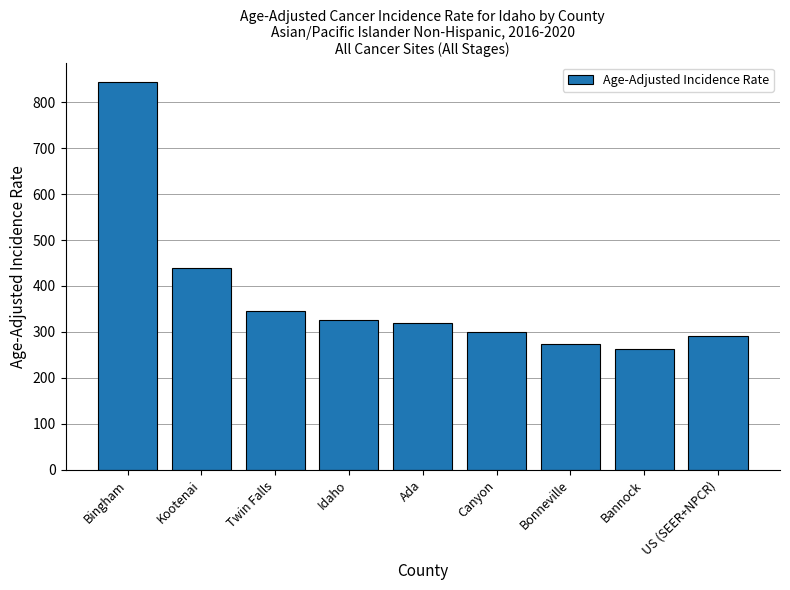

Approximately how many times larger is the value at Ada compared to Twin Falls?

0.9